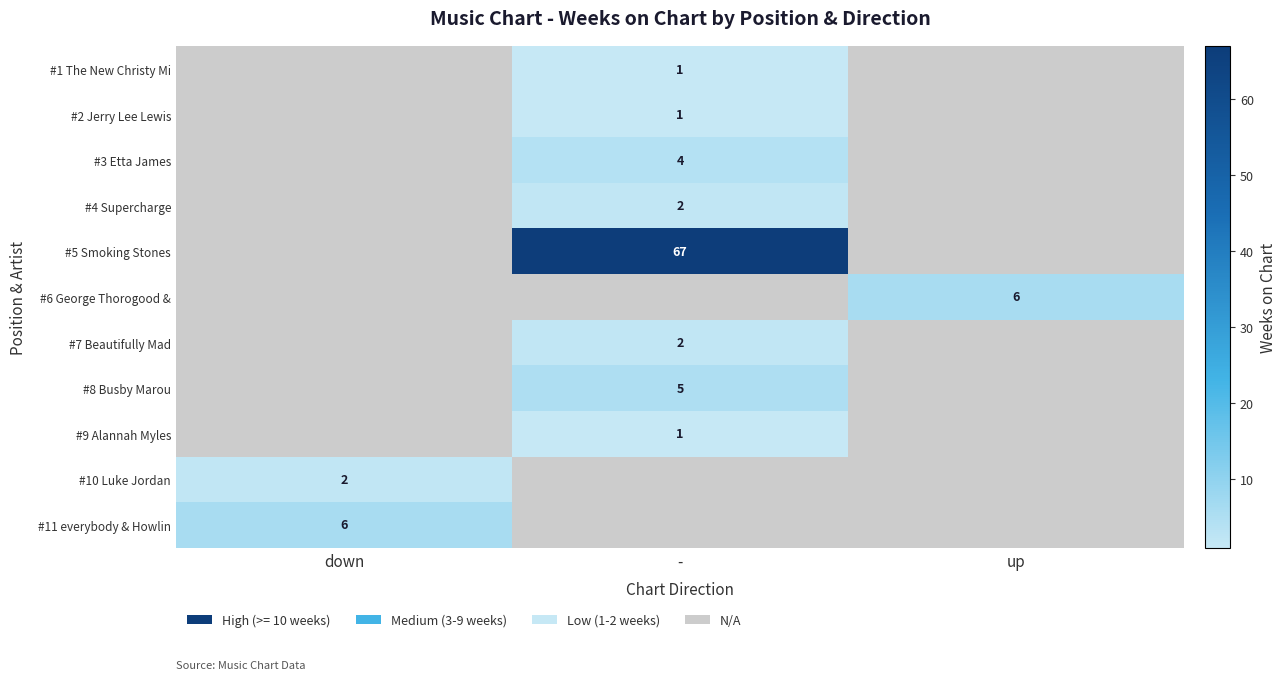

Is it true that #1 The New Christy Mi equals 1 at -?

True